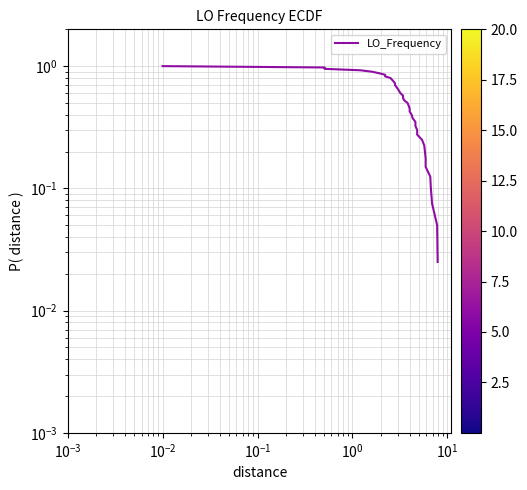

Is this an area chart (filled region under the line)?

No